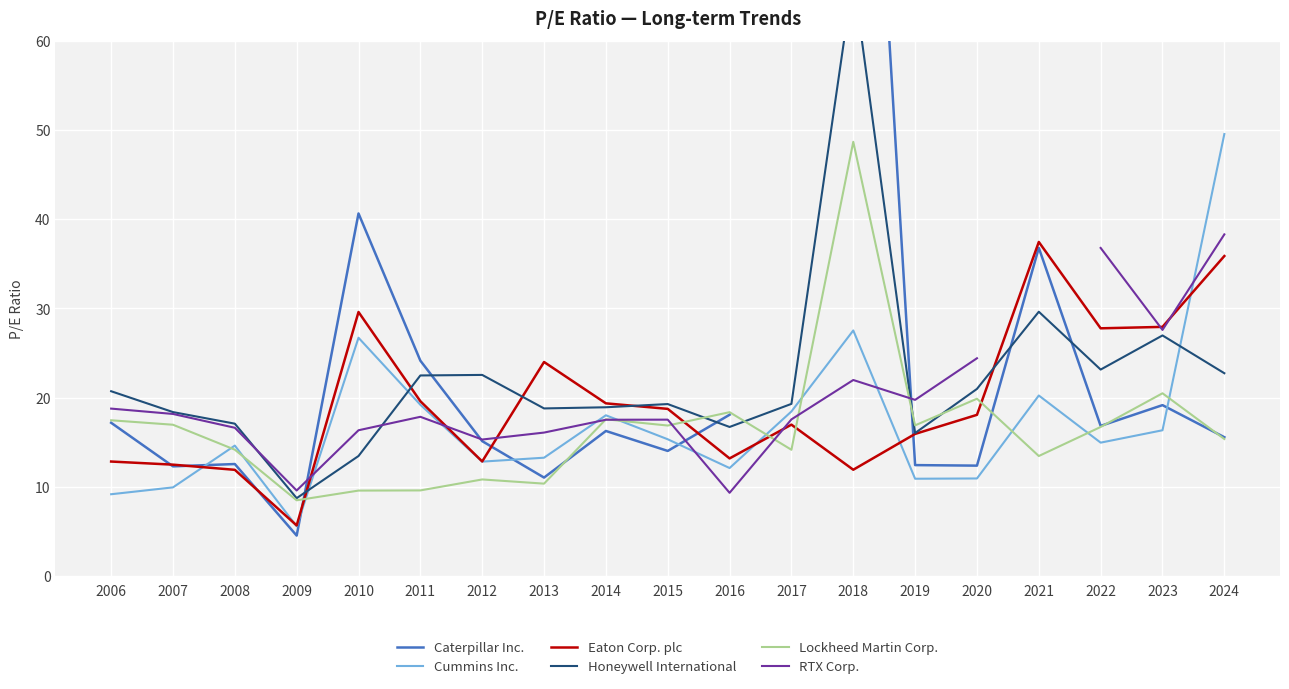

True or false: Lockheed Martin Corp. has a value of 8.5 at 2009.

True